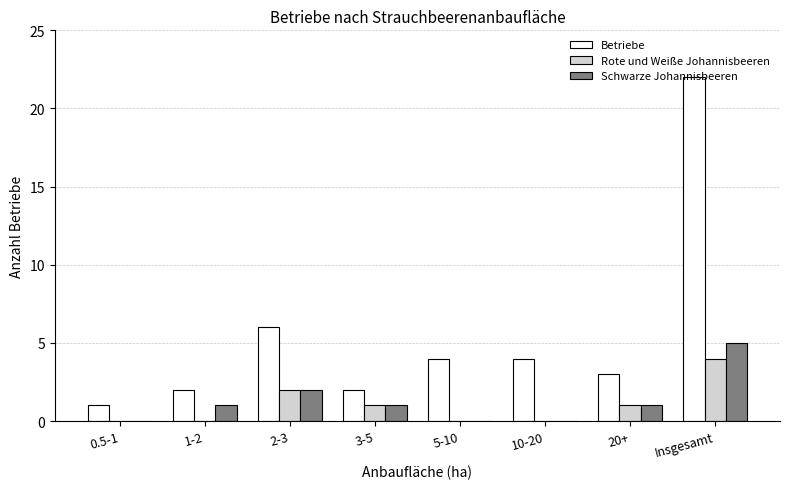

Count the Rote und Weiße Johannisbeeren values in the range 0 to 2.

7